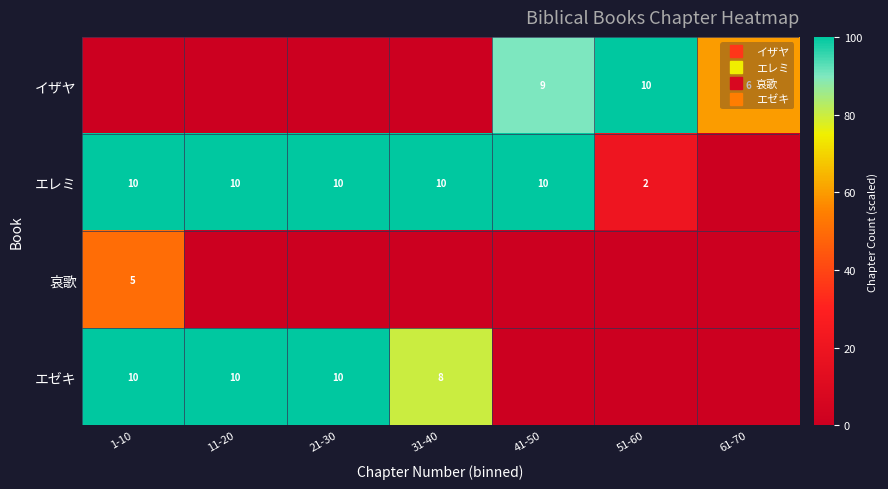

The イザヤ series shows 48 at 21-30. True or false?

False